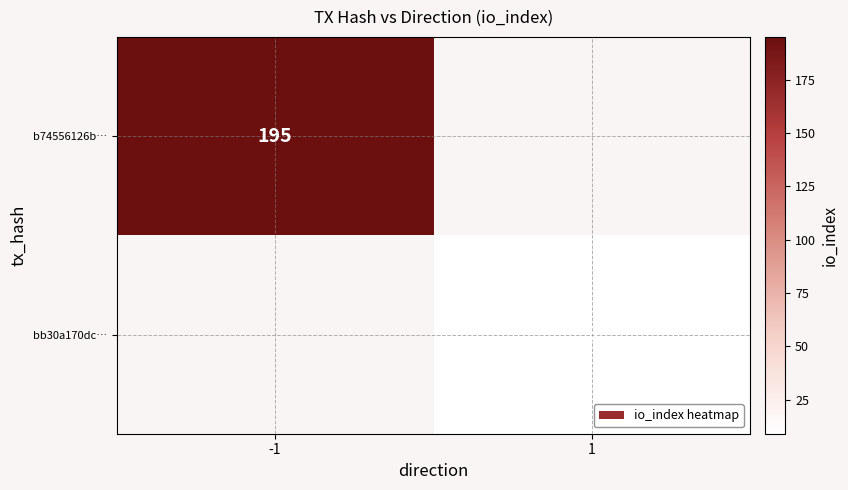

The b74556126b… series shows 195 at -1. True or false?

True